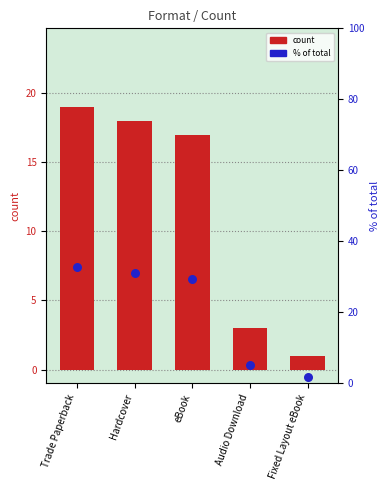

Which series contains the highest Y value?

percentile rank within the sample